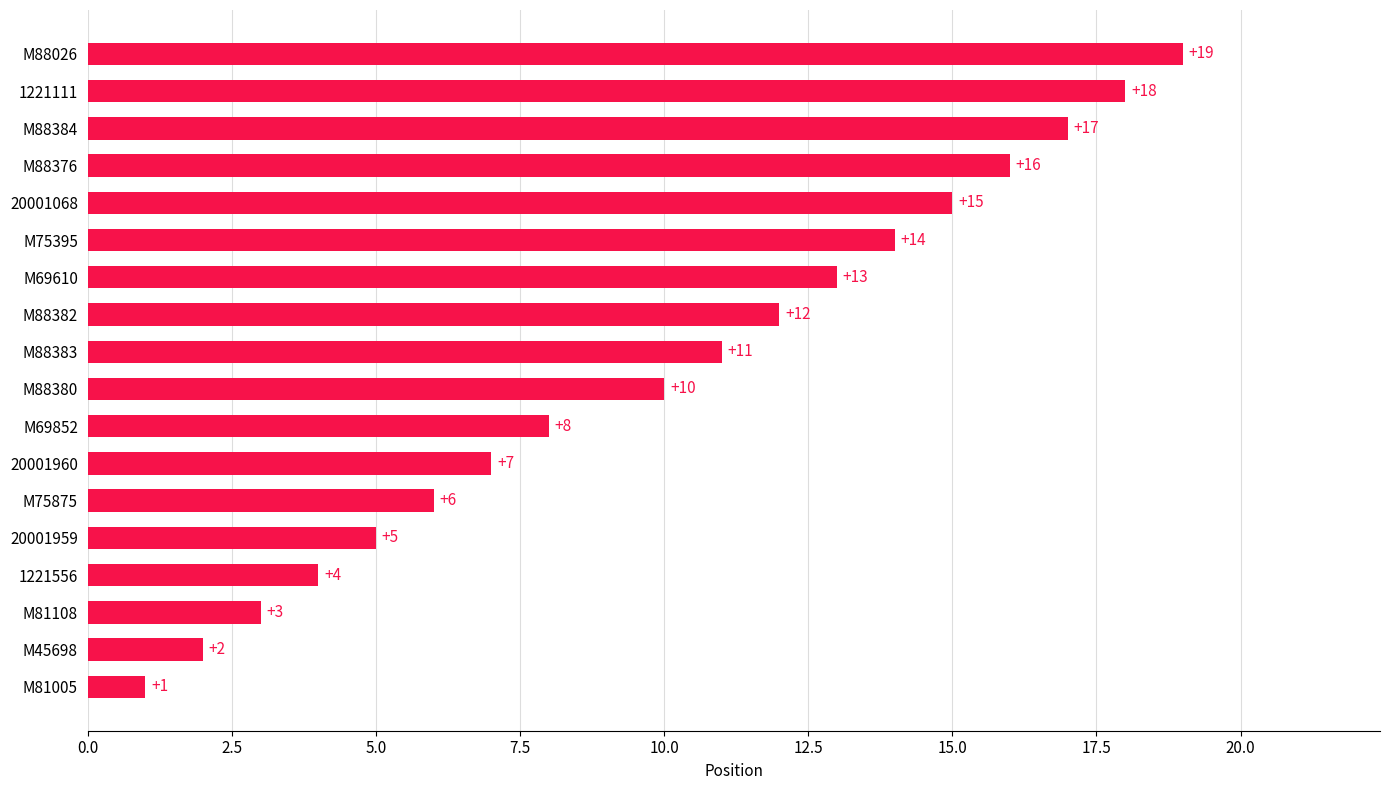

Which label corresponds to the largest value in the chart?

M88026